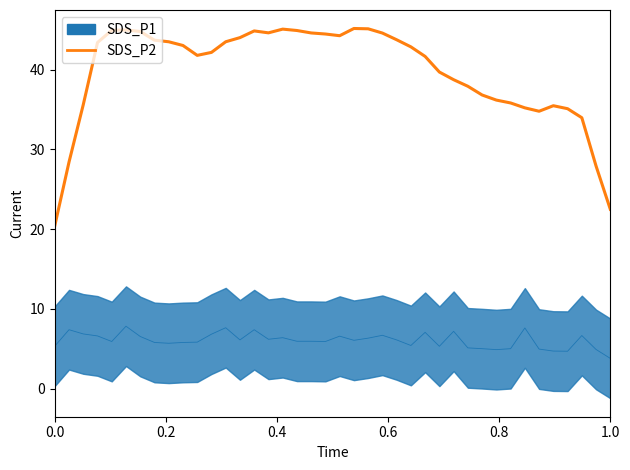

The chart shows a value of 22.5 at 1.0. True or false?

True